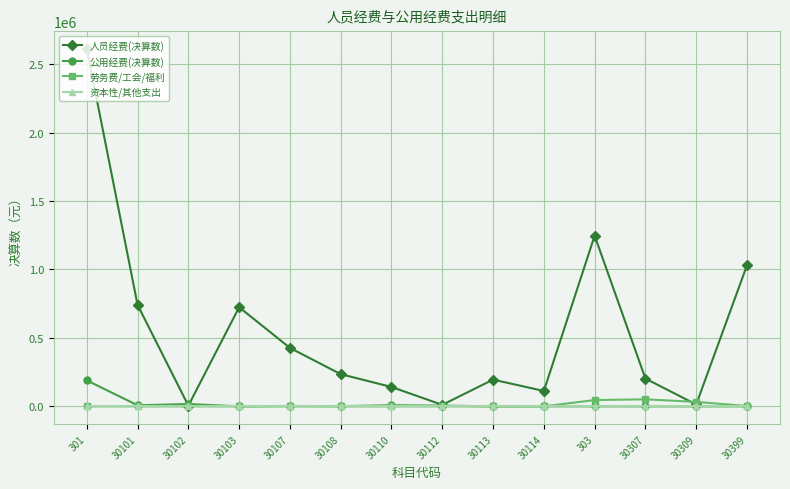

What position from the right is 30113?

6